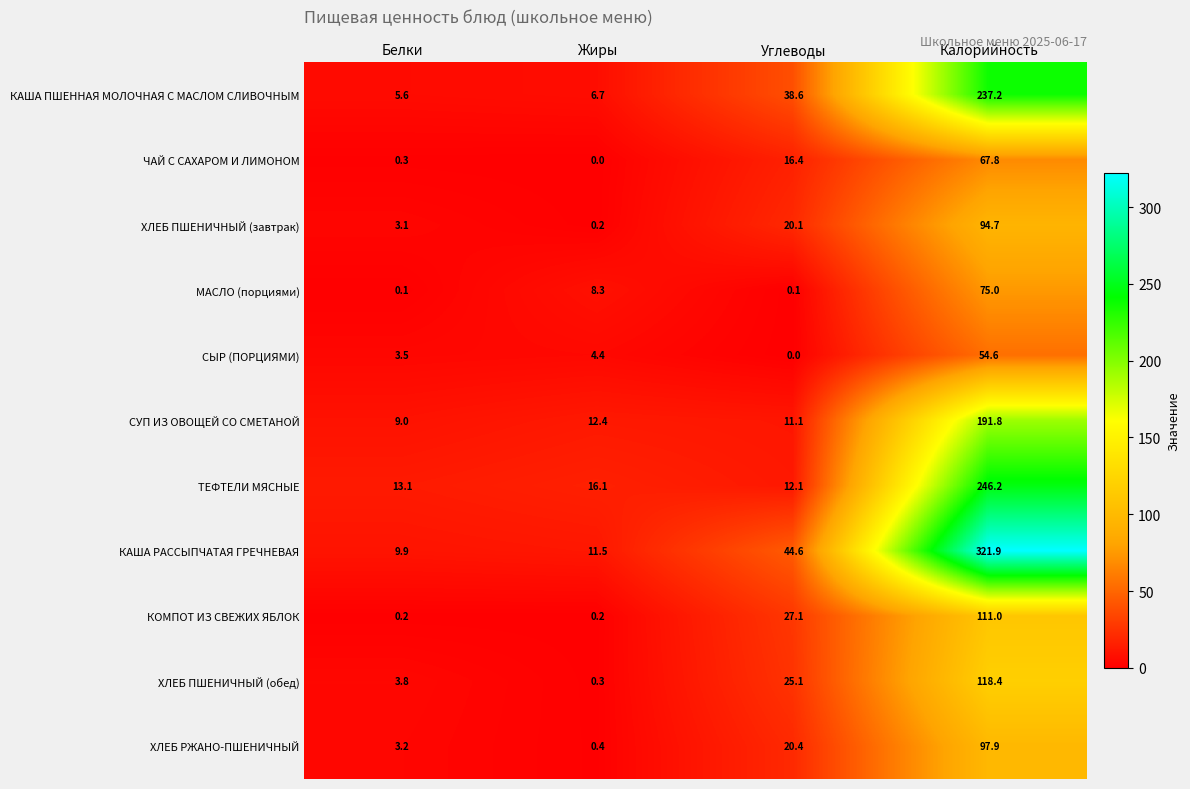

True or false: ХЛЕБ ПШЕНИЧНЫЙ (обед) has a value of 118.4 at Калорийность.

True